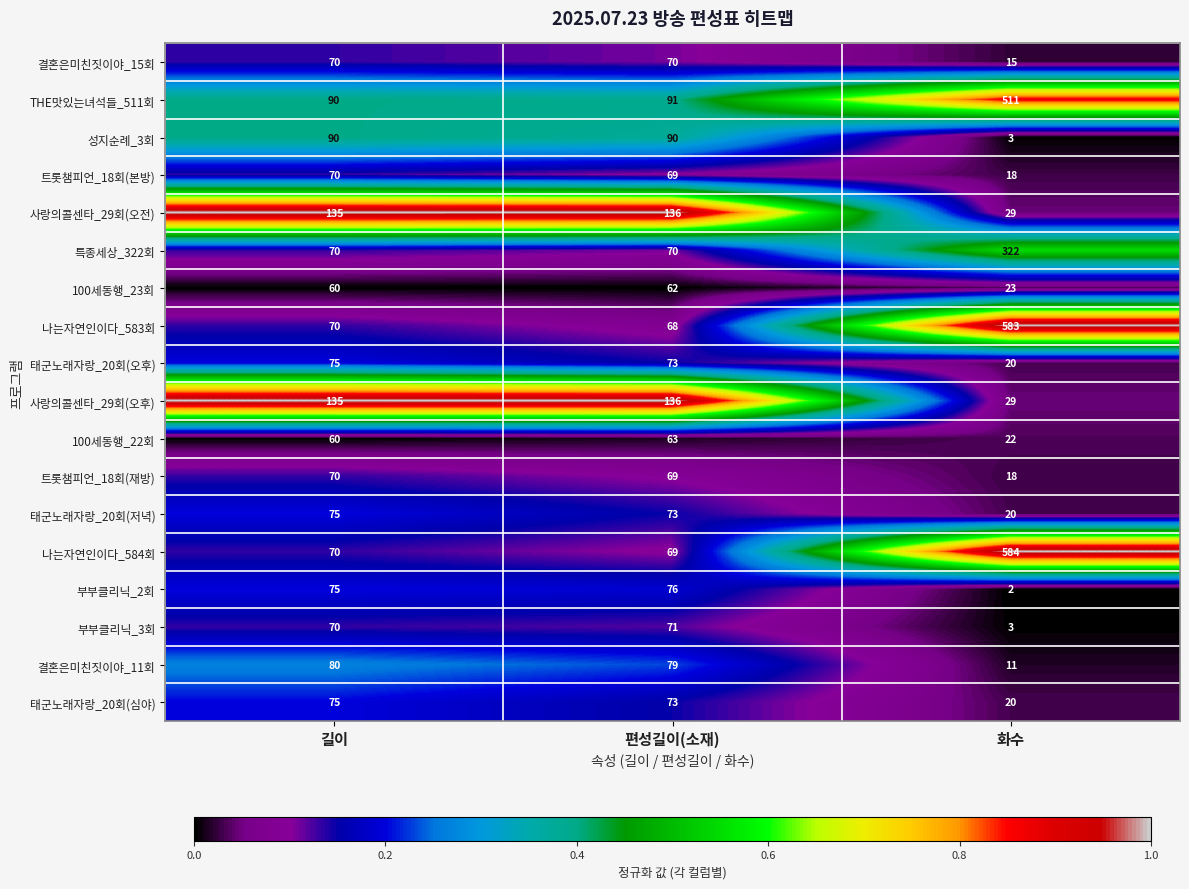

True or false: 100세동행_22회 has a value of 60 at 길이.

True